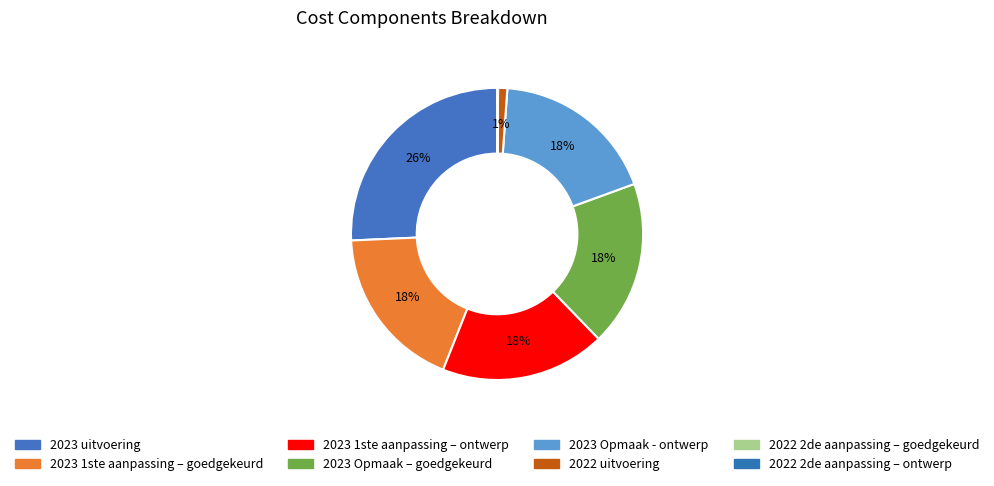

Rank the categories by value from lowest to highest.

2022 2de aanpassing – goedgekeurd, 2022 2de aanpassing – ontwerp, 2022 uitvoering, 2023 1ste aanpassing – goedgekeurd, 2023 1ste aanpassing – ontwerp, 2023 Opmaak – goedgekeurd, 2023 Opmaak - ontwerp, 2023 uitvoering